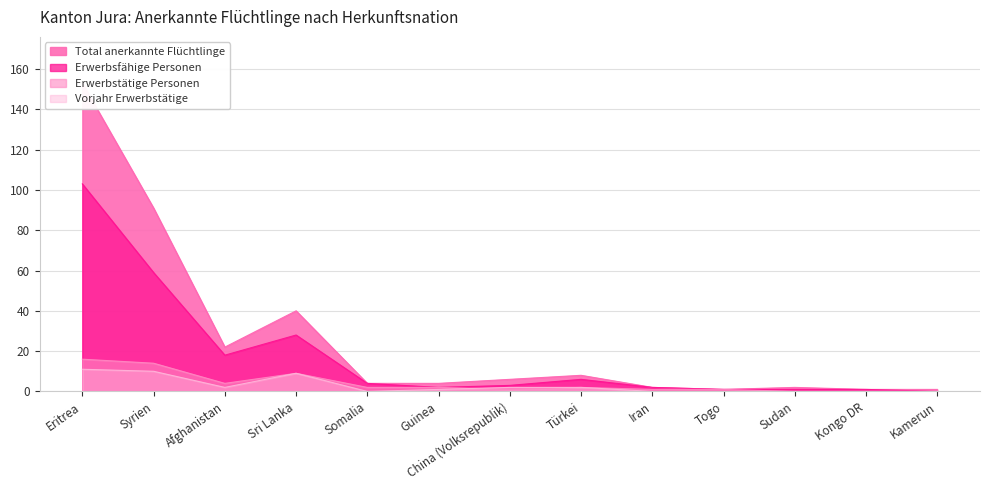

What are all the series names shown in the legend?

Total anerkannte Flüchtlinge, Erwerbsfähige Personen, Erwerbstätige Personen, Vorjahr Erwerbstätige